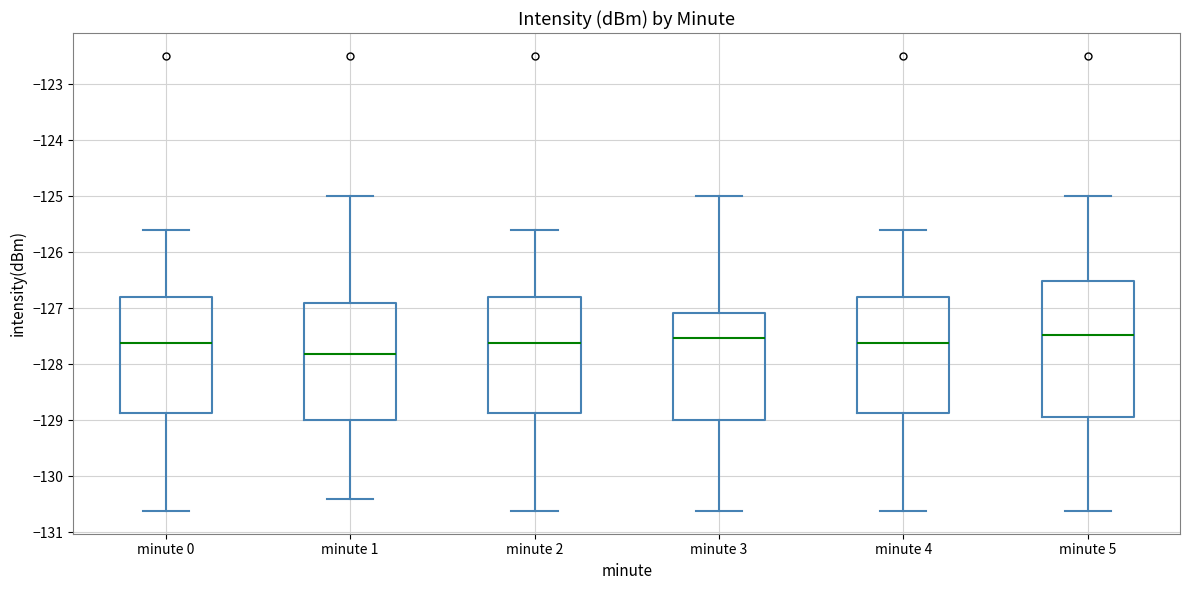

Reading left to right, transcribe this box plot: for each box, give where its median line is, the range the box spans, and where its two whiskers end, as read against the y-axis. The values are not printed on the chart, so give them approximately, as read against the axis.

minute 0: median -127.6, box -128.9 to -126.8, whiskers -130.6 to -125.6
minute 1: median -127.8, box -129.0 to -126.9, whiskers -130.4 to -125.0
minute 2: median -127.6, box -128.9 to -126.8, whiskers -130.6 to -125.6
minute 3: median -127.5, box -129.0 to -127.1, whiskers -130.6 to -125.0
minute 4: median -127.6, box -128.9 to -126.8, whiskers -130.6 to -125.6
minute 5: median -127.5, box -128.9 to -126.5, whiskers -130.6 to -125.0